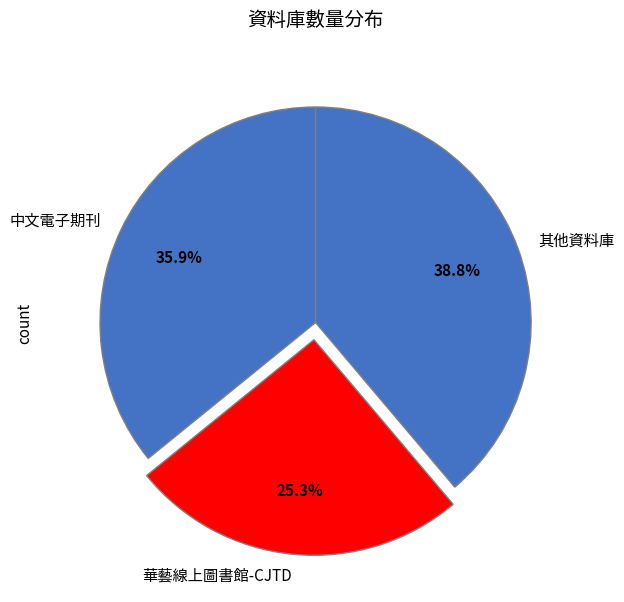

Count the number of slices in the pie.

3